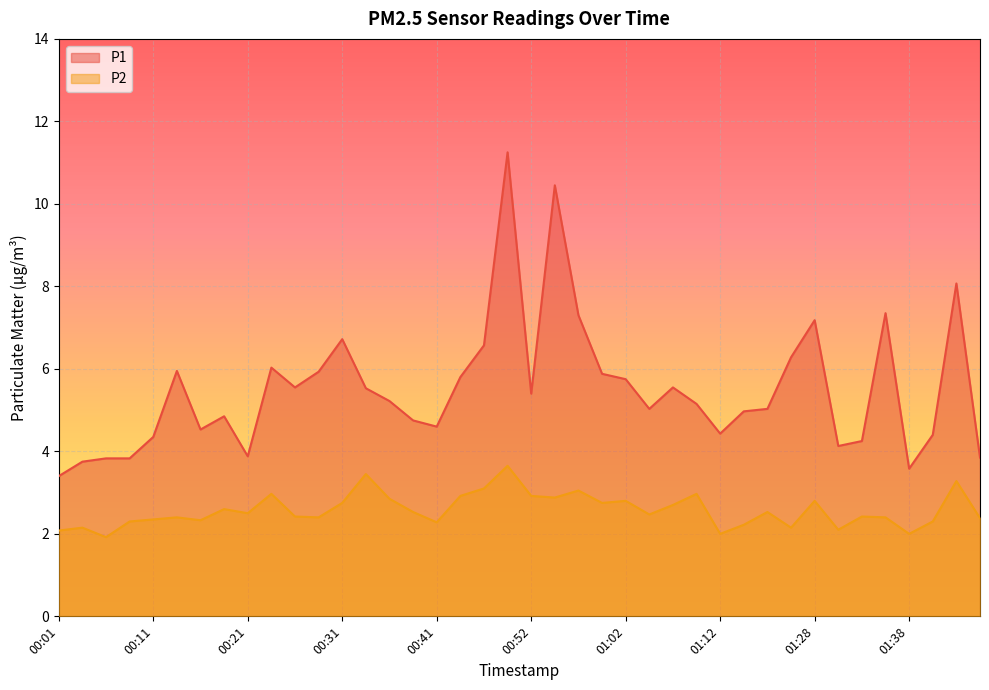

What is the label of the 3rd point from the right?

01:41